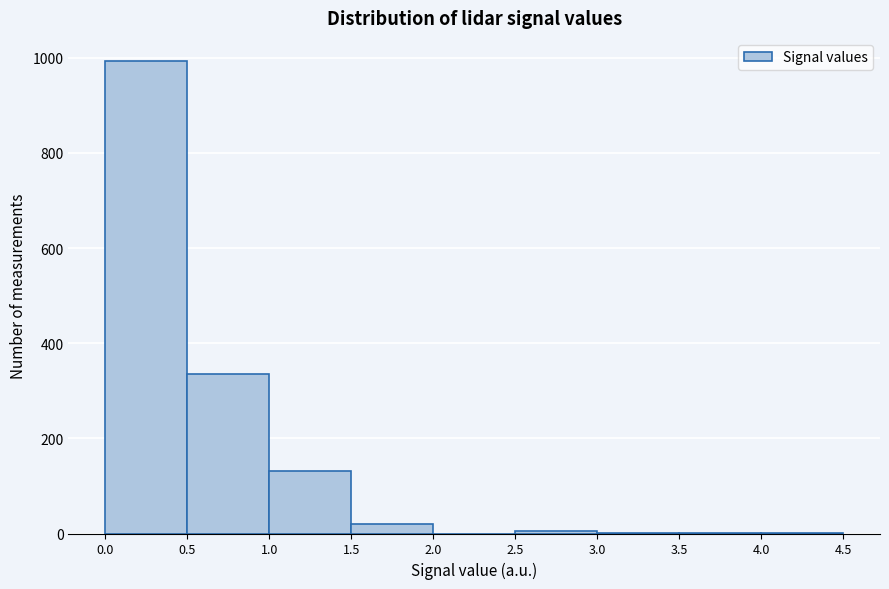

Reading left to right, list every bar in this chart as the range it spans on the x-axis followed by its height. The values are not printed on the chart, so give them approximately, as read against the axis.

0.0 to 0.5: 1000
0.5 to 1.0: 340
1.0 to 1.5: 140
1.5 to 2.0: 20
2.0 to 2.5: 0
2.5 to 3.0: under 20
3.0 to 3.5: under 20
3.5 to 4.0: under 20
4.0 to 4.5: under 20